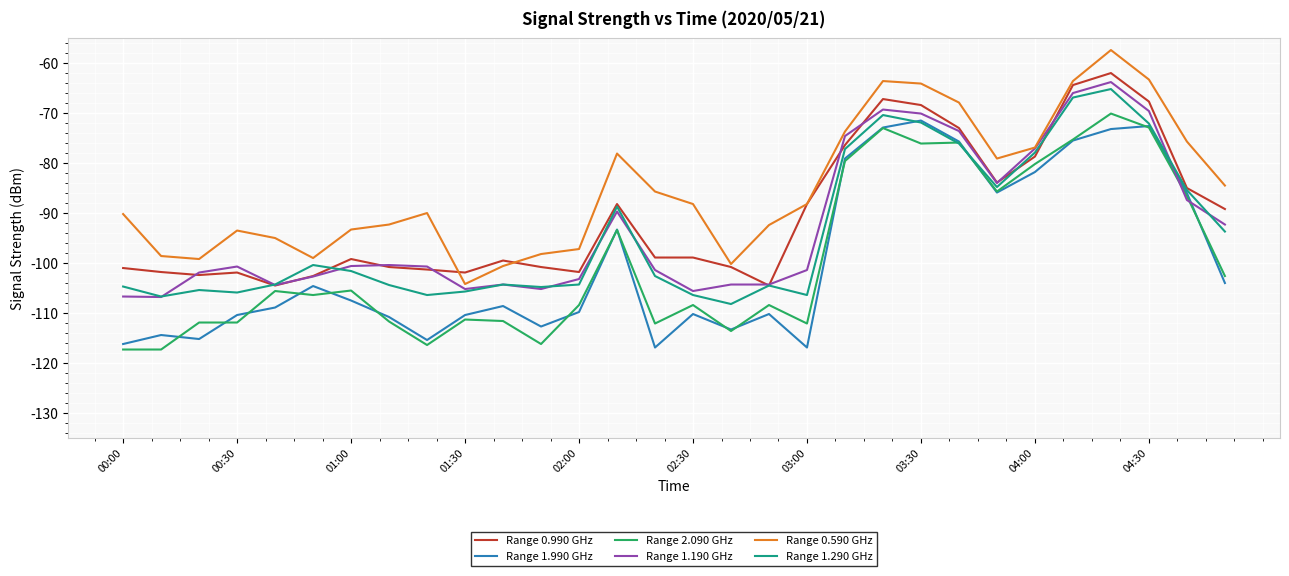

Which series has the largest total across all categories?

Range 0.590 GHz